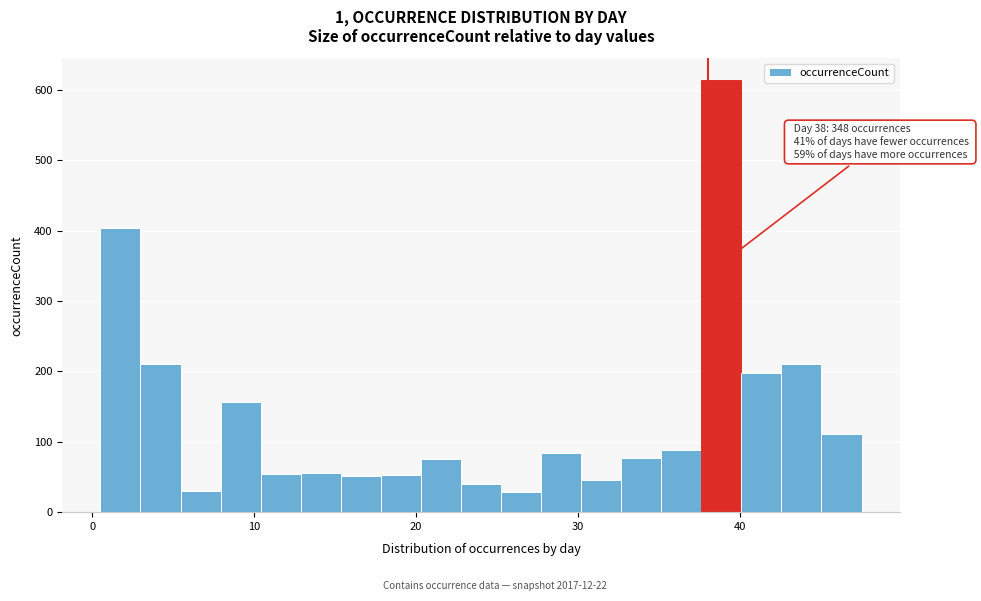

Read against the x-axis, roughly where is the centre of the tallest bar?

39